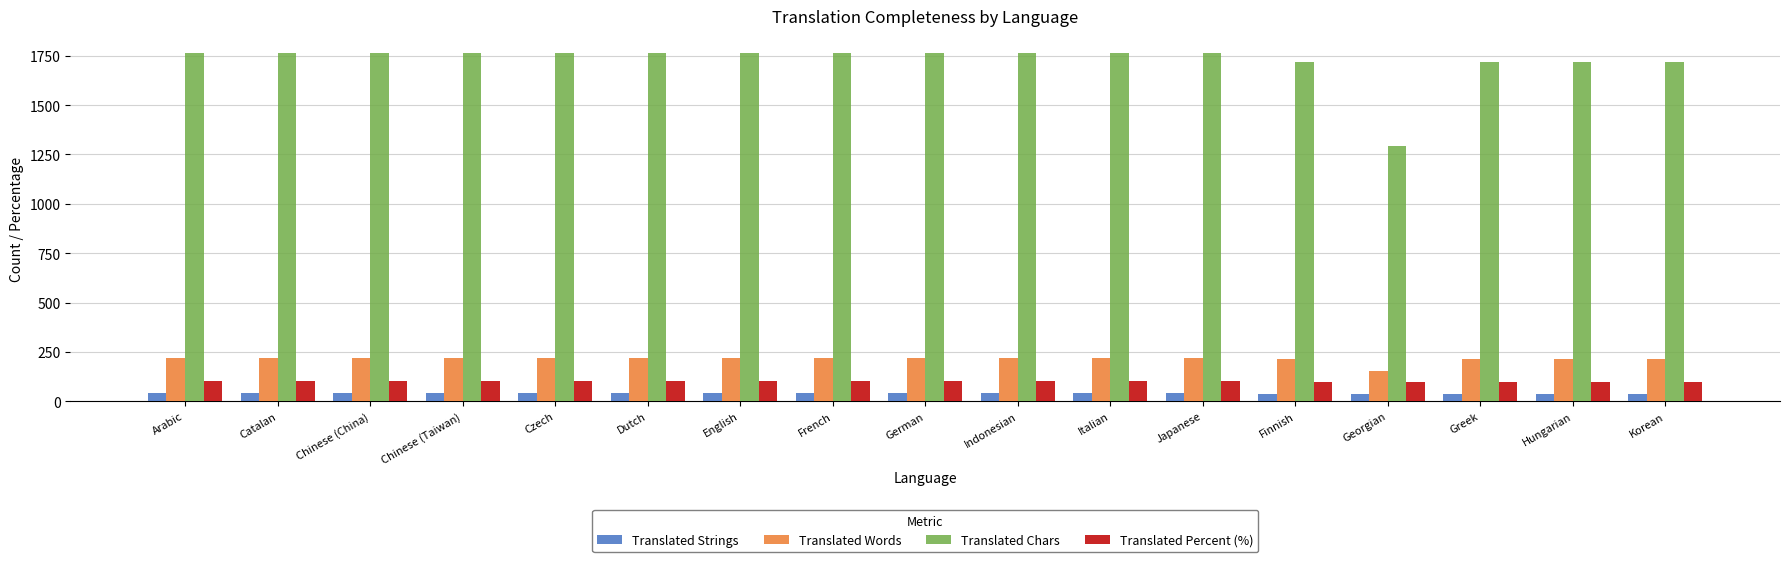

The Translated Chars series shows 1184.2 at Italian. True or false?

False